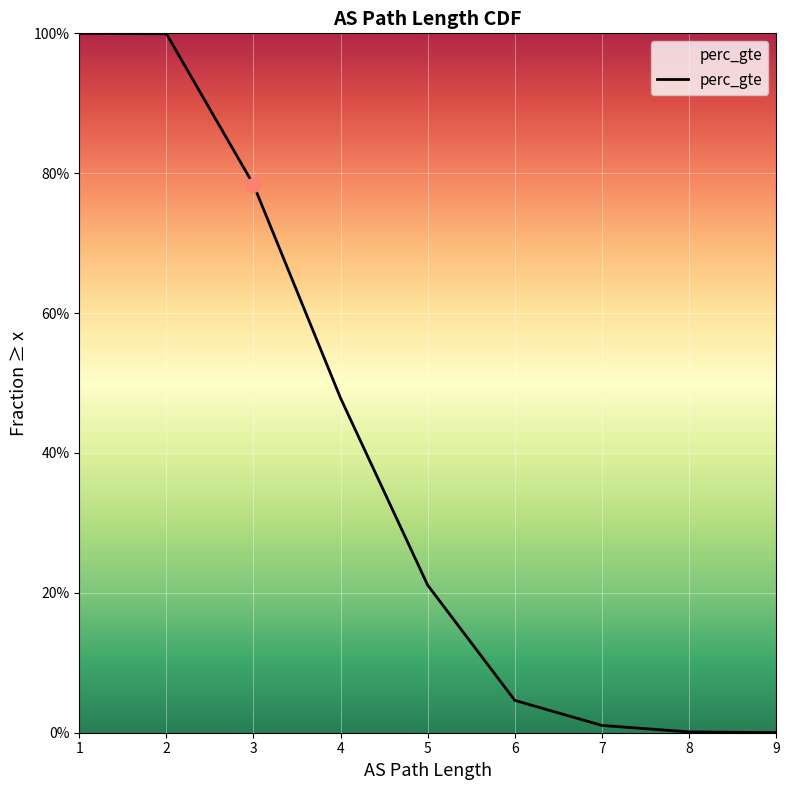

Is it true that the value at 8 is 0.0?

False